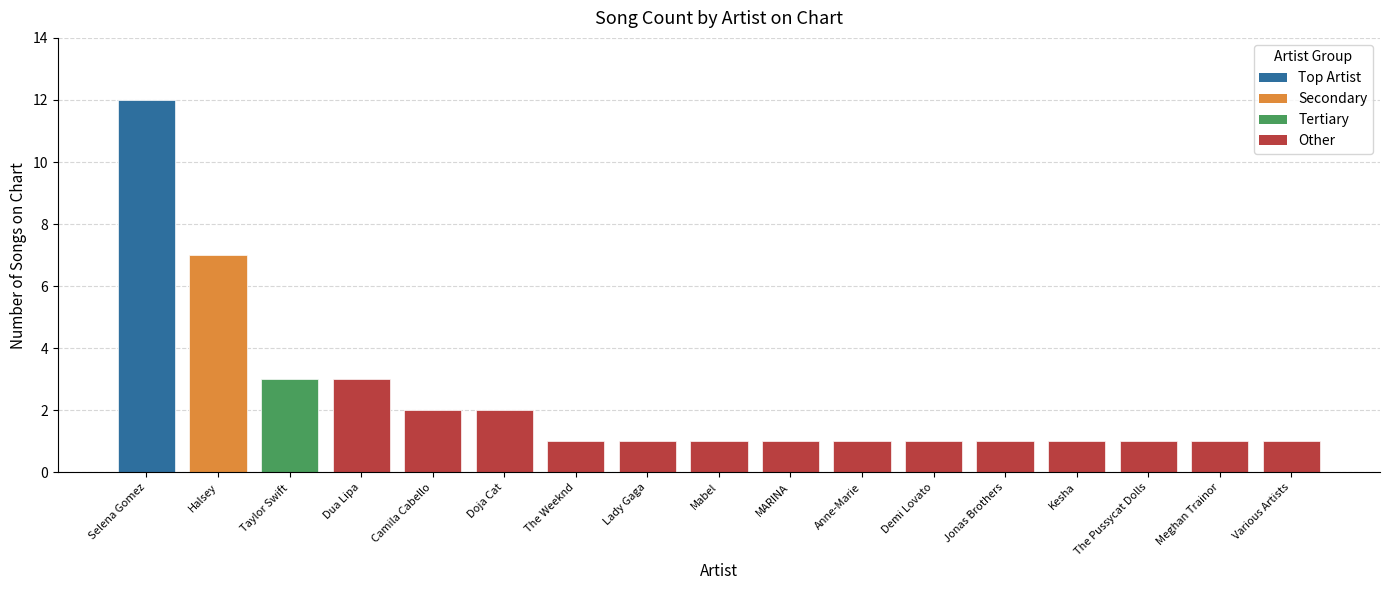

Where is the data nearest to the value 6?

Halsey